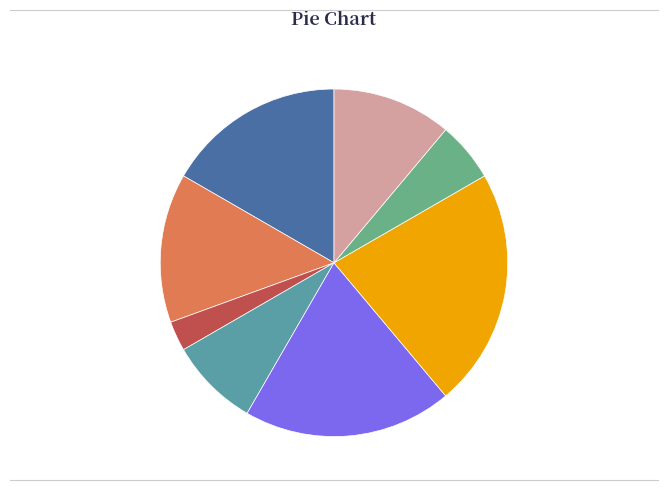

How many slices are in this pie chart?

8